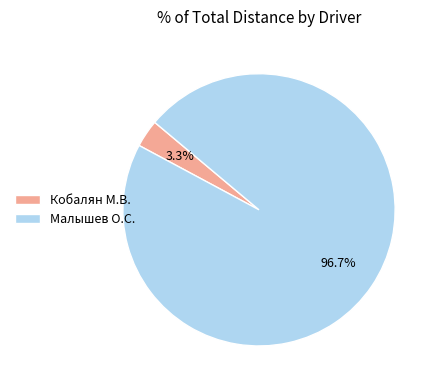

Which category has the biggest portion of the pie?

Малышев О.С.